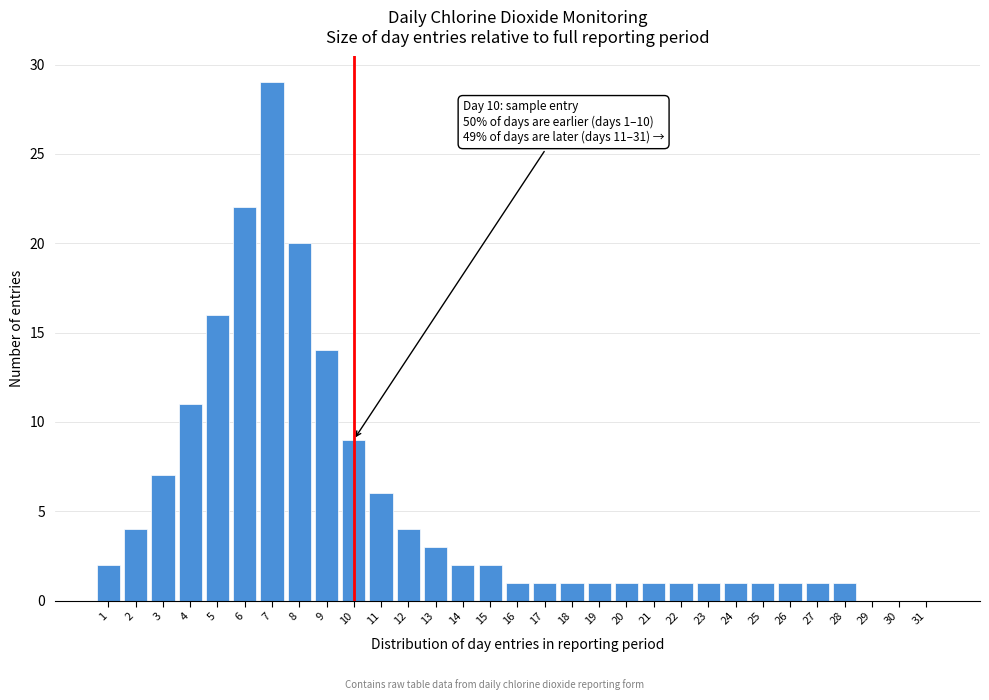

Which category has the highest value across all series?

7